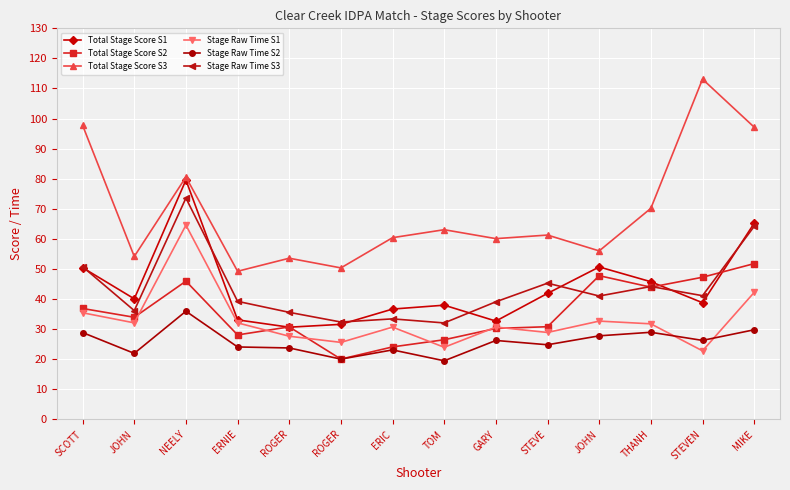

Which label corresponds to the largest value in the chart?

STEVEN